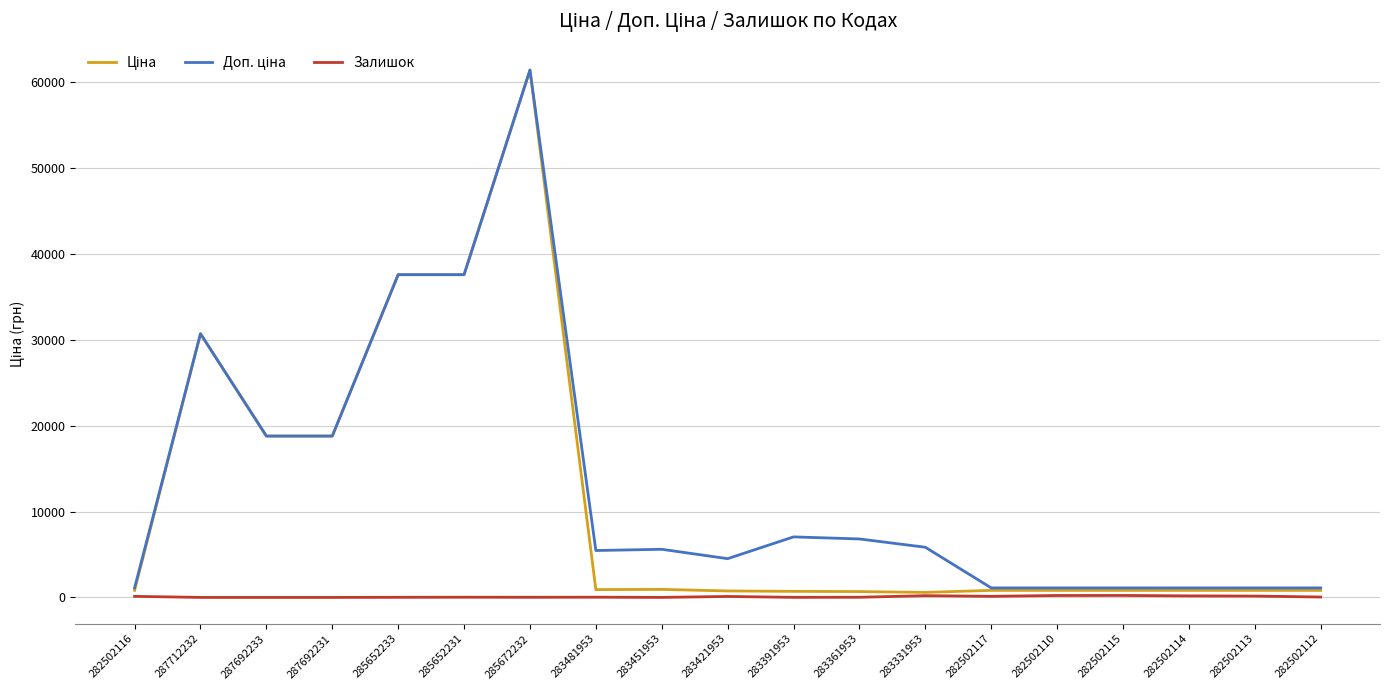

At which category is the sum across all series the highest?

285672232